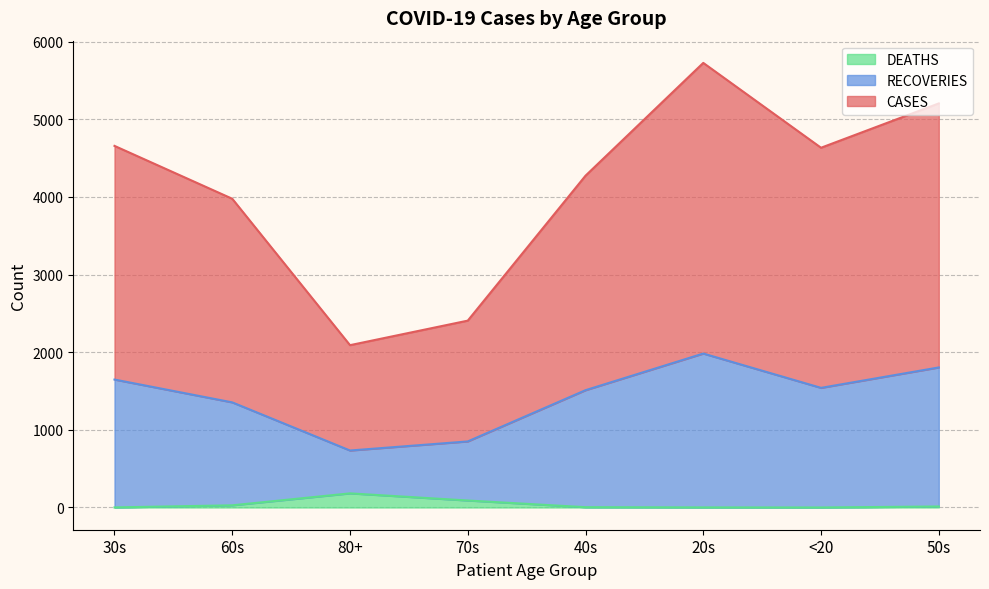

Reading right to left, extract all data points from this chart.

CASES: 5205	4634	5727	4274	2407	2091	3977	4658
RECOVERIES: 1804	1541	1983	1511	851	734	1354	1648
DEATHS: 13	0	1	4	90	182	28	1